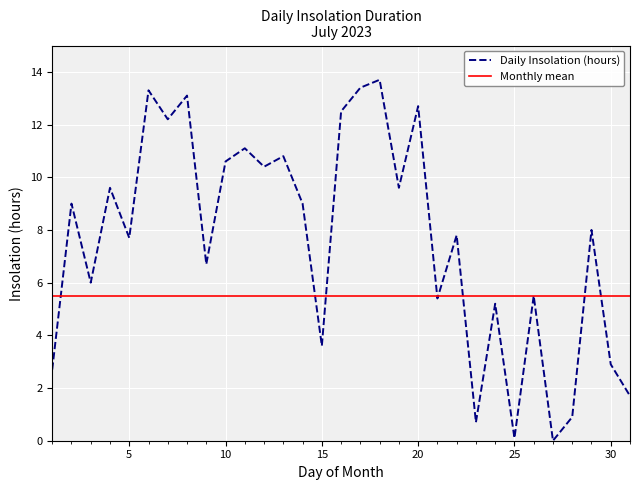

Reading left to right, extract all data points from this chart.

2.7	9.0	6.0	9.6	7.7	13.3	12.2	13.1	6.7	10.6	11.1	10.4	10.8	9.0	3.6	12.5	13.4	13.7	9.6	12.7	5.4	7.8	0.7	5.2	0.1	5.5	0.0	0.9	8.0	2.9	1.7